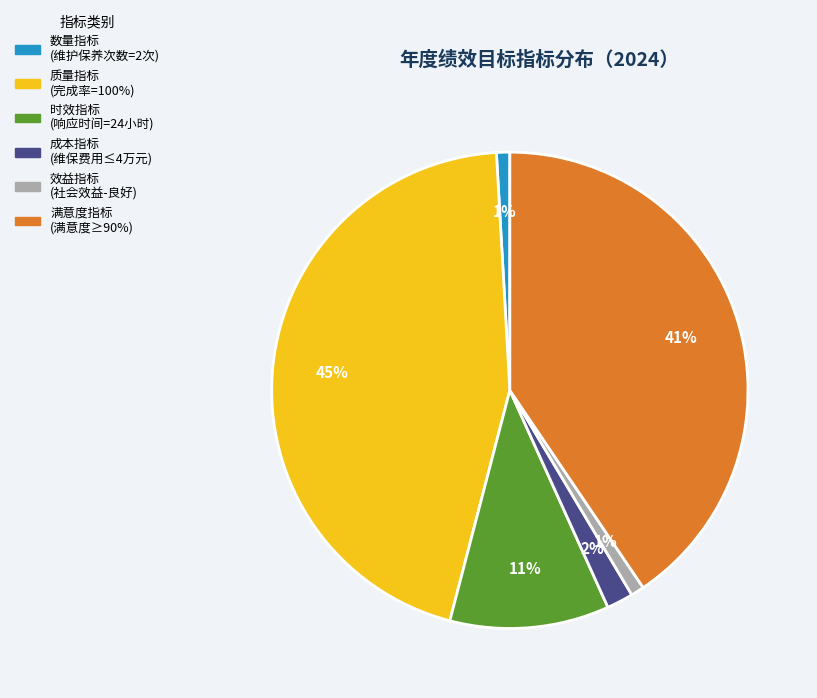

Is there a majority slice in this chart?

No